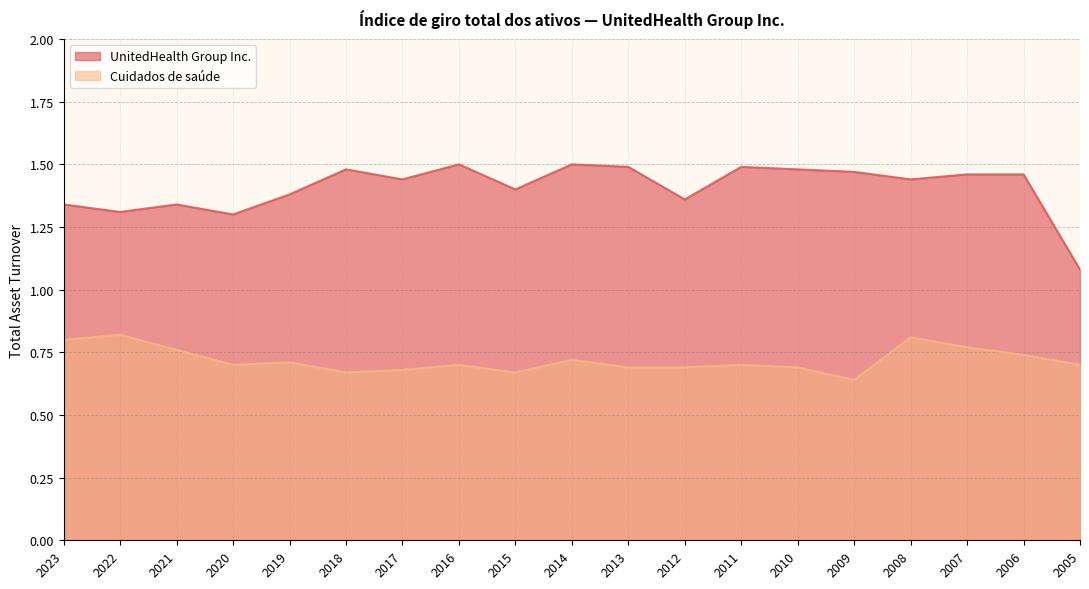

Which category has the highest value across all series?

2016